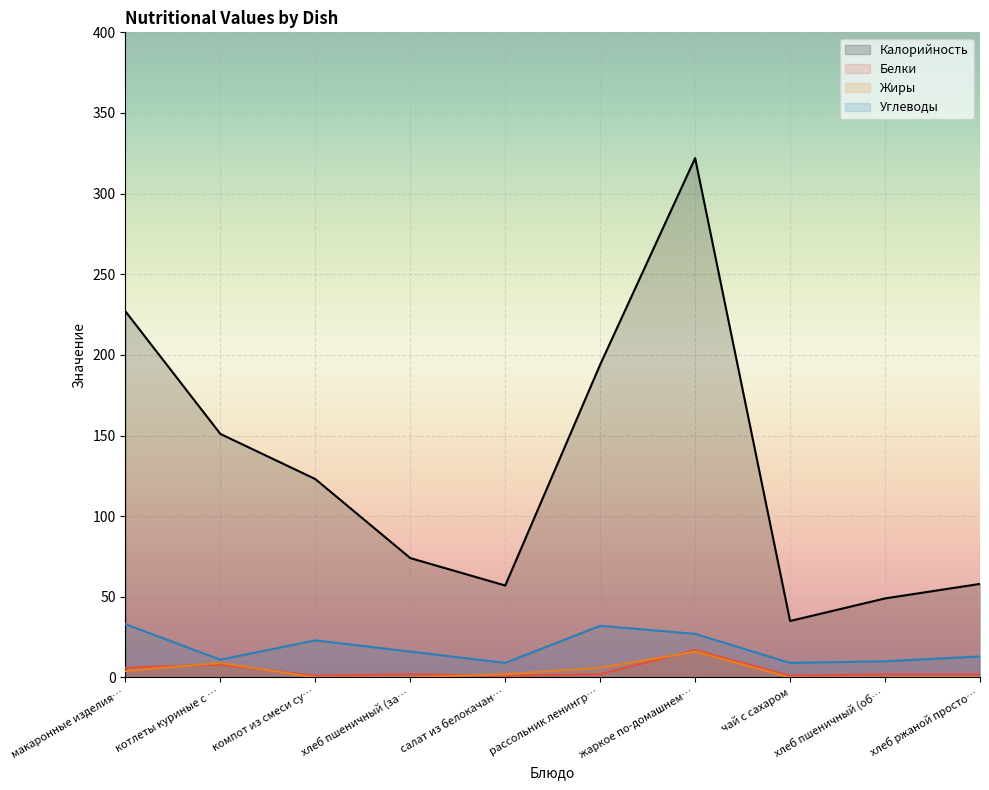

Reading left to right, list all the values displayed in this chart.

Калорийность: 227	151	123	74	57	194	322	35	49	58
Белки: 6	8	1	2	1	2	17	1	2	2
Жиры: 4	9	0	0	2	6	16	0	0	0
Углеводы: 33	11	23	16	9	32	27	9	10	13